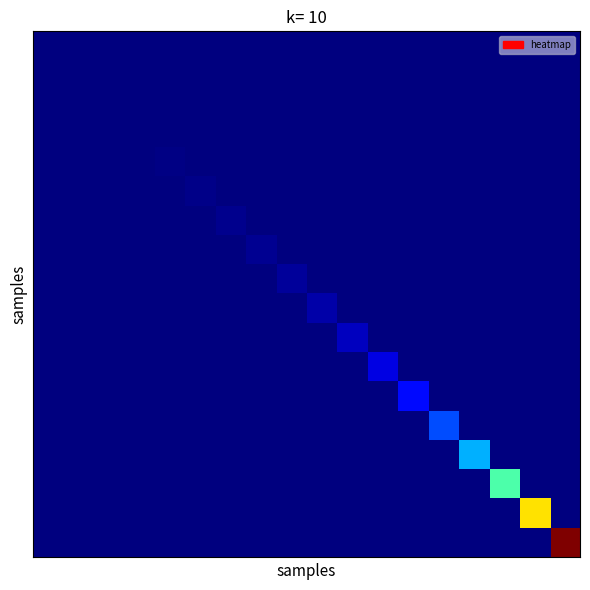

What is the maximum value shown in the chart?

2810286.7